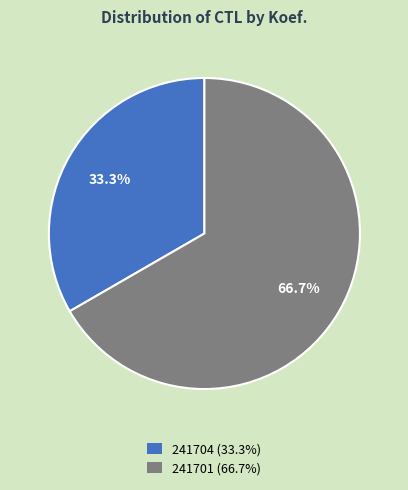

Rank the categories by value from lowest to highest.

241704, 241701